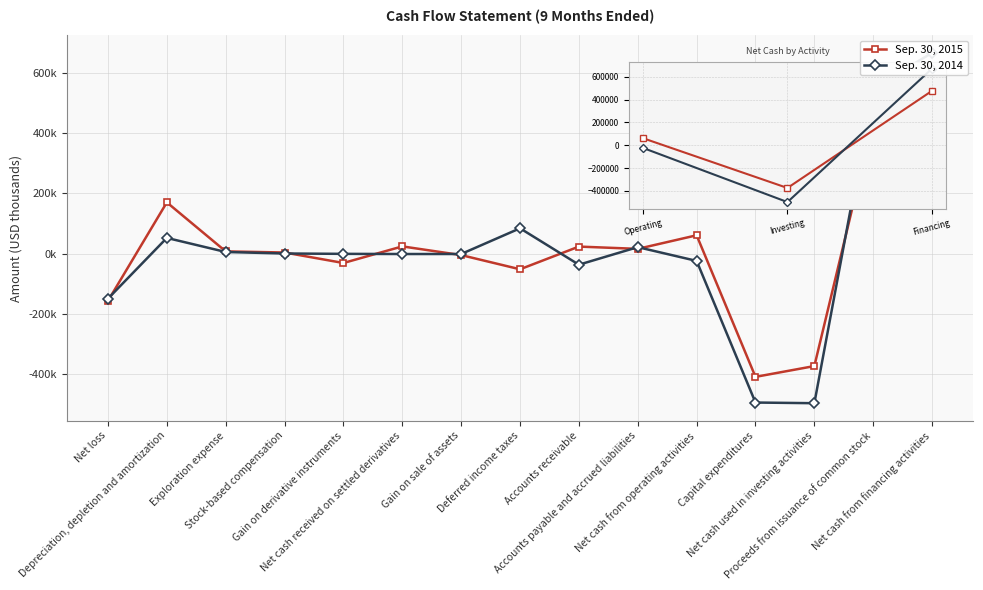

What is the difference between the highest and lowest values at Stock-based compensation?

3307